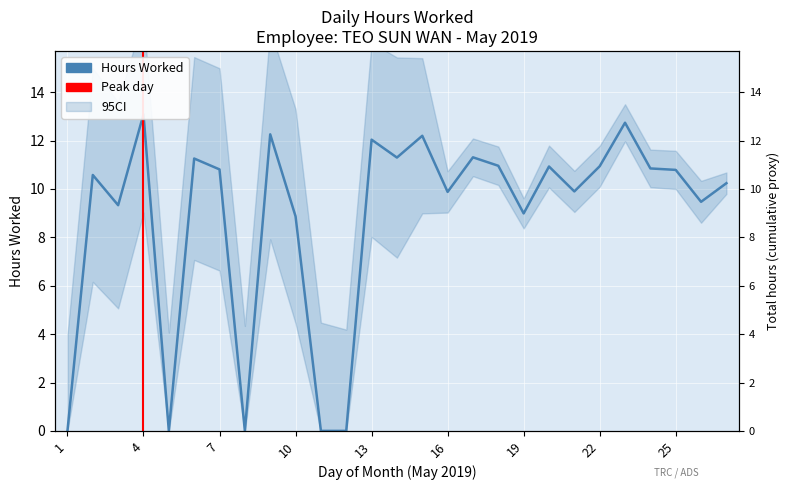

At which label is the value closest to 6?

10